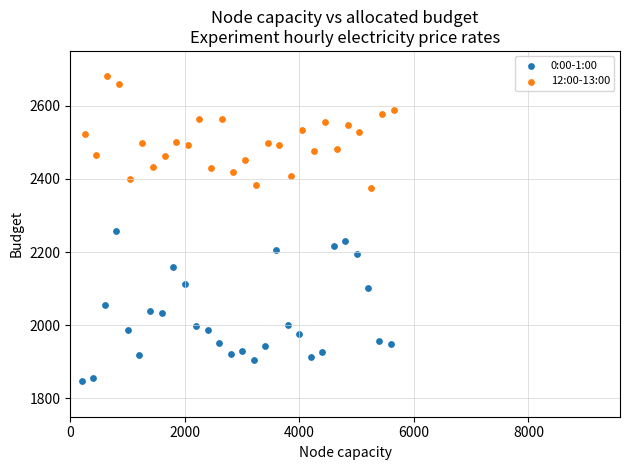

Which series contains the lowest Y value?

0:00-1:00